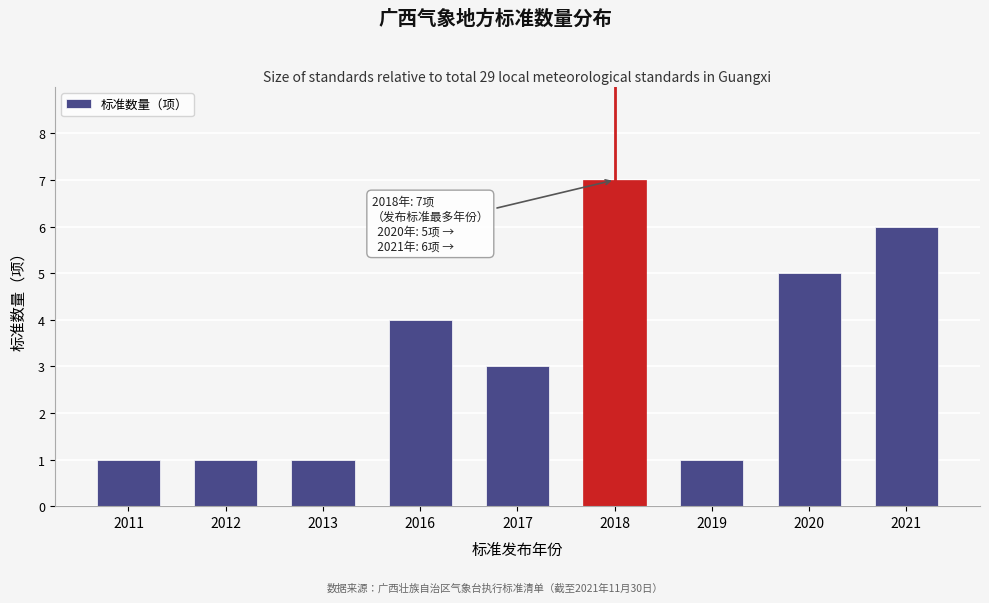

Reading right to left, transcribe all the data shown in this chart.

6	5	1	7	3	4	1	1	1